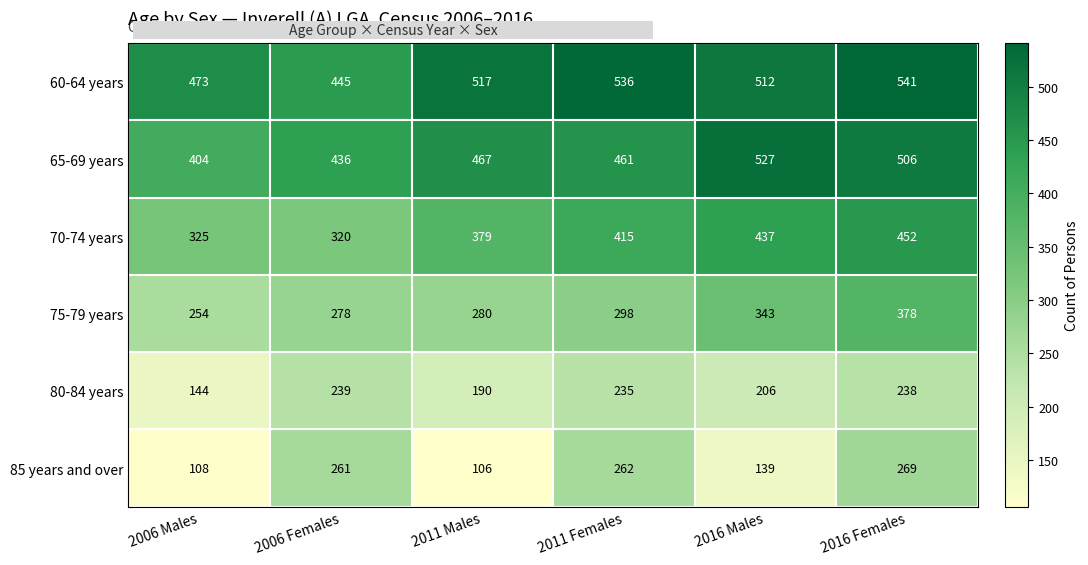

At how many categories does at least one series exceed 288?

6